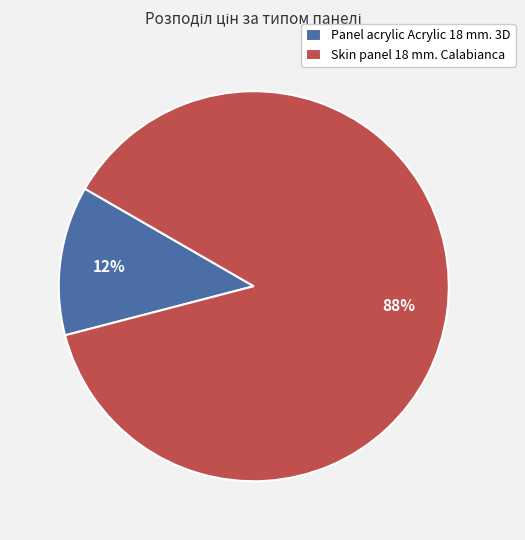

Is it true that Panel acrylic Acrylic 18 mm. 3D is 18% of the pie?

False